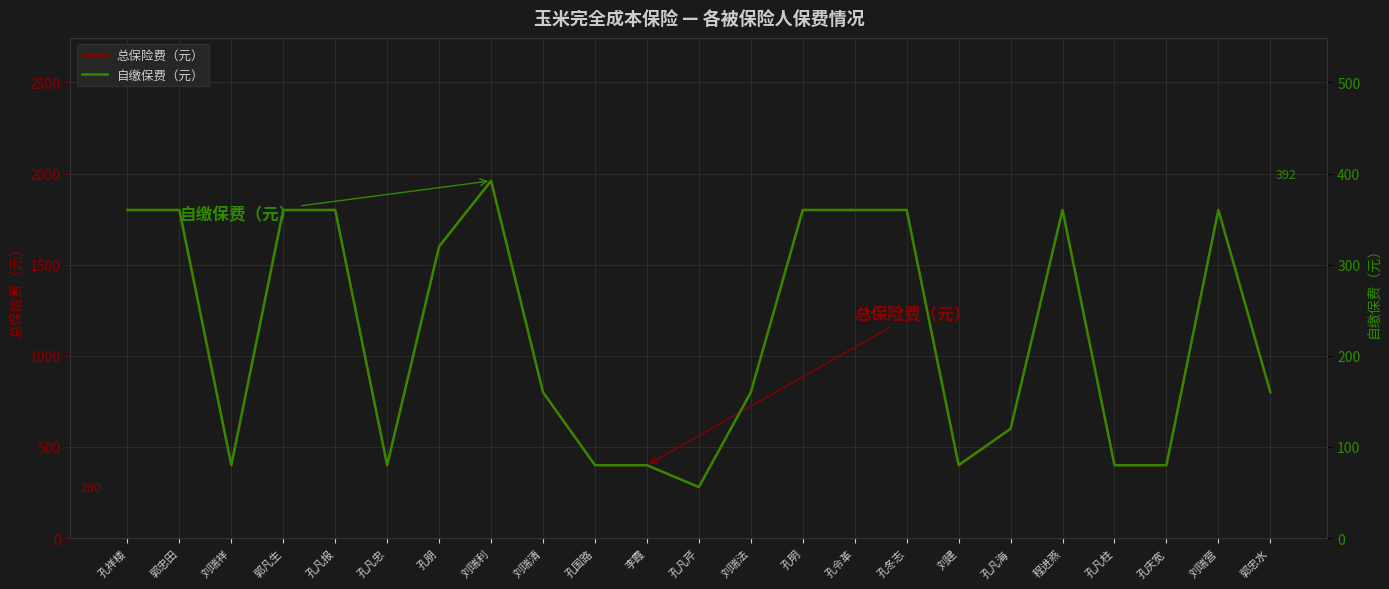

How many lines are shown in the chart?

2